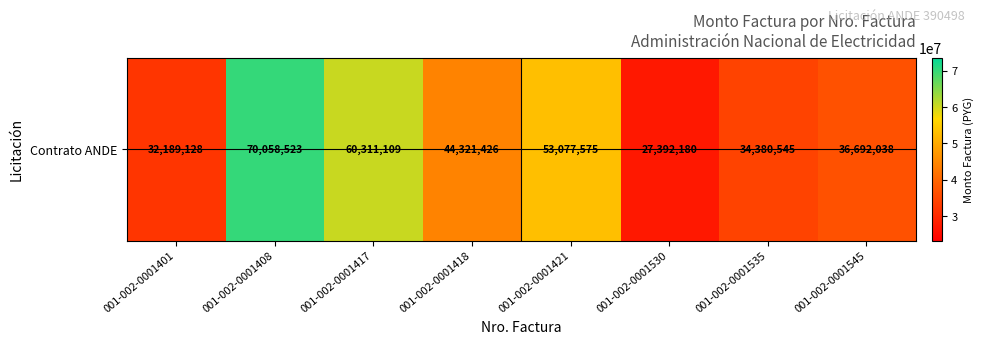

List the labels in order of value, smallest first.

001-002-0001530, 001-002-0001401, 001-002-0001535, 001-002-0001545, 001-002-0001418, 001-002-0001421, 001-002-0001417, 001-002-0001408